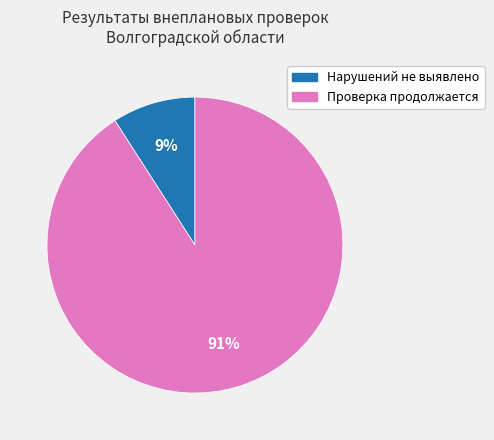

To the nearest percent, what percentage of the pie is Нарушений не выявлено?

9%